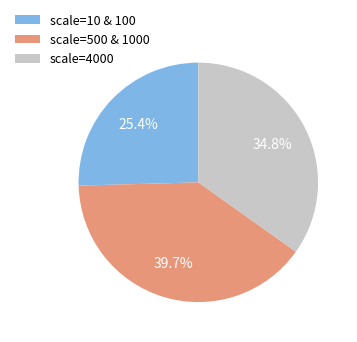

Is there any slice that represents more than half of the pie?

No